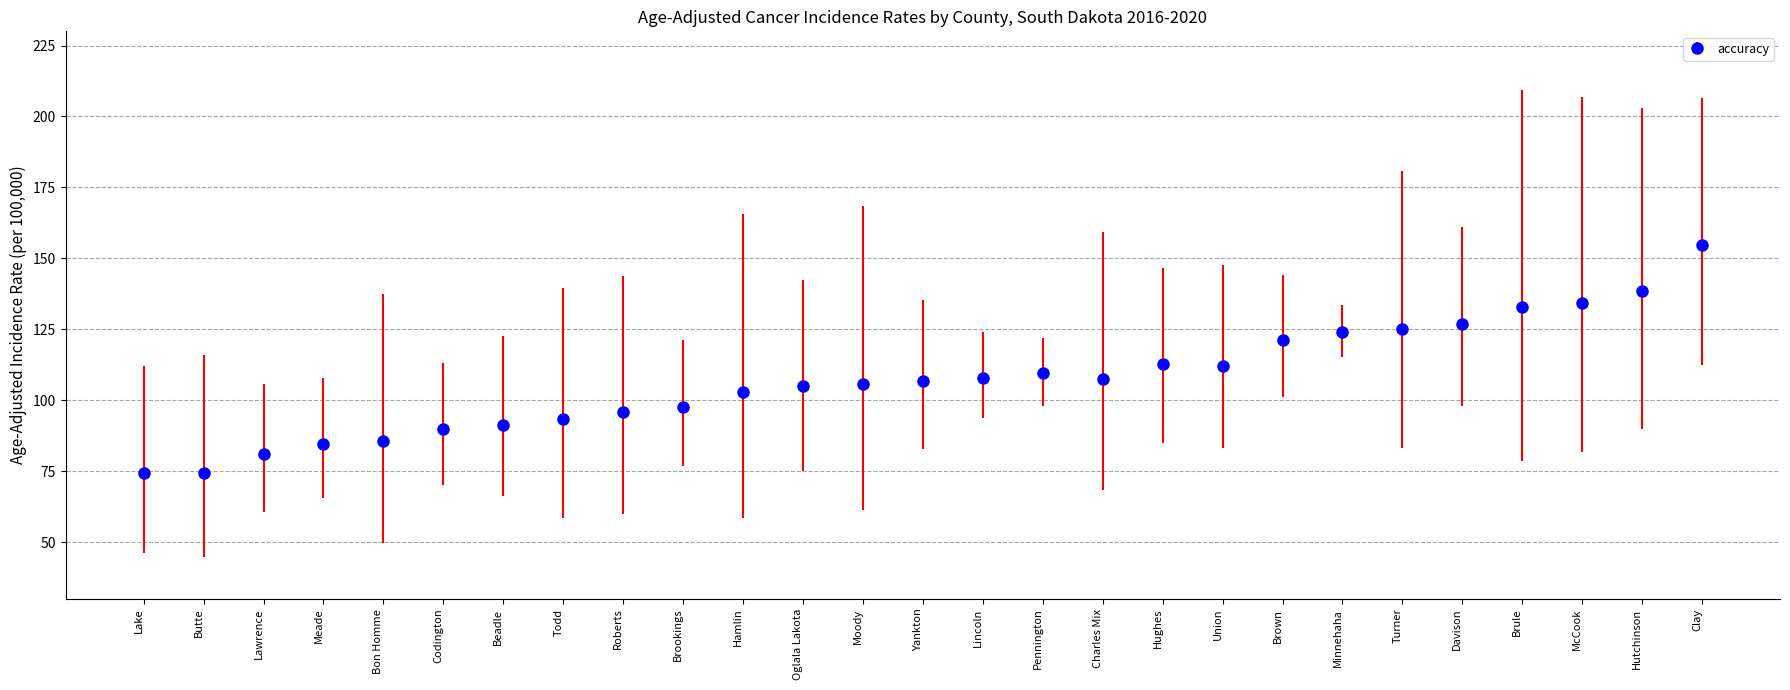

What is the value of the 24th point from the left?

132.8